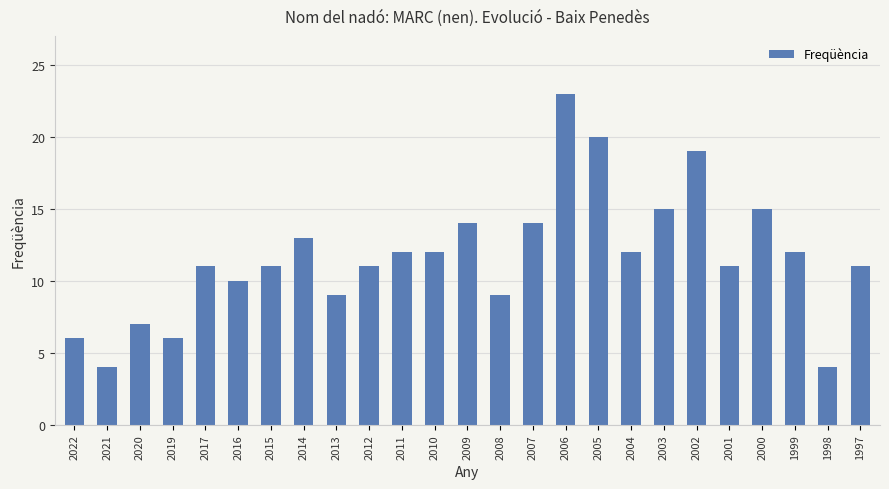

What is the value of the 22nd bar from the left?

15